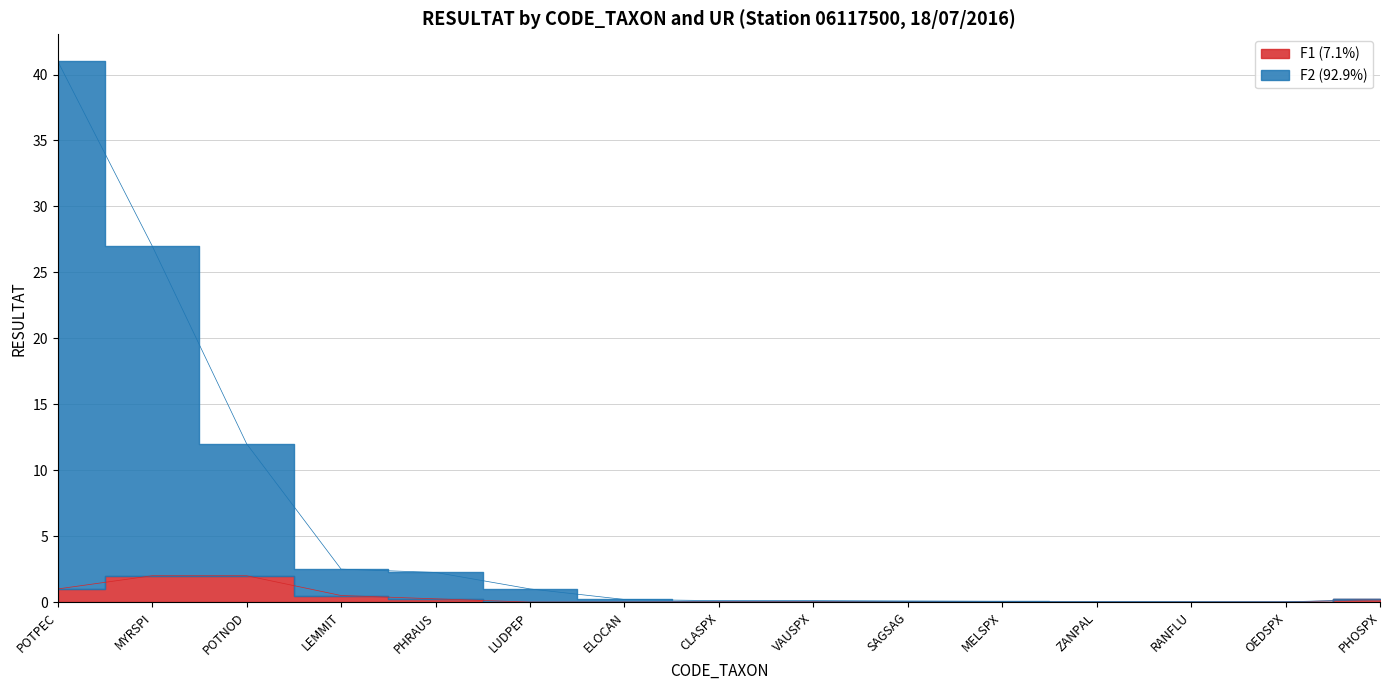

What is the approximate value of F2 (92.9%) at SAGSAG?

0.1